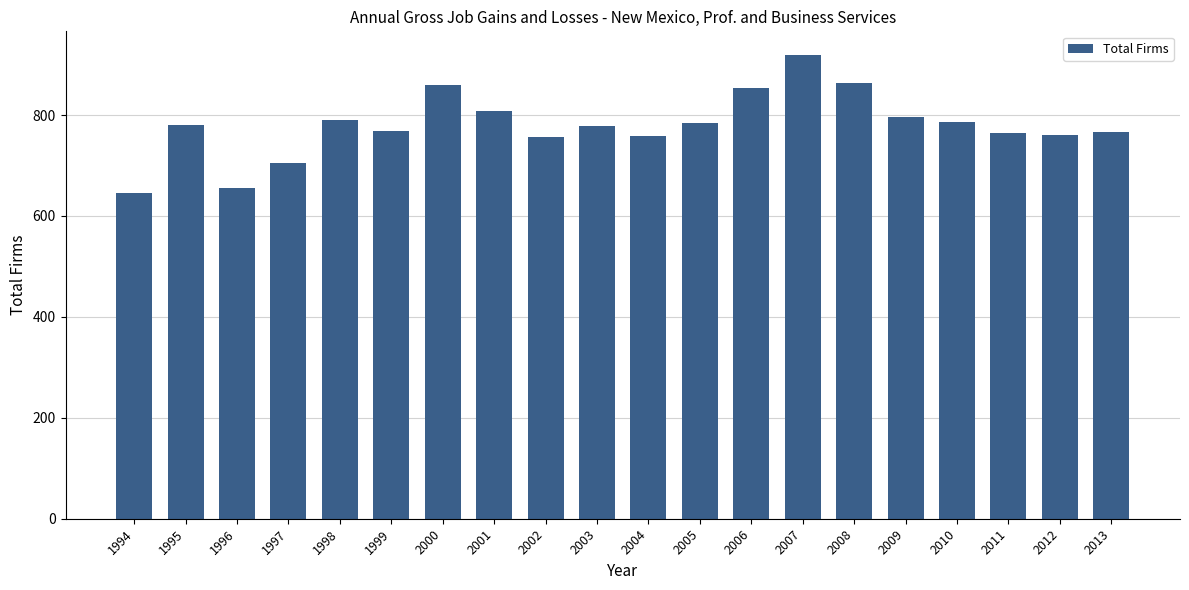

Does the chart contain stacked bars?

No